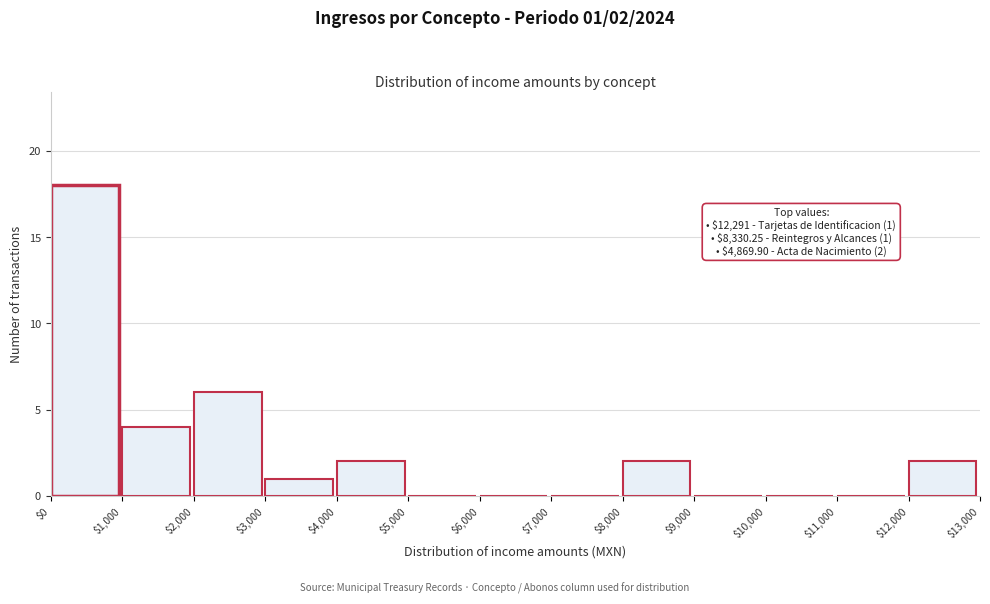

Which range on the x-axis has the tallest bar?

$0 to $1,000